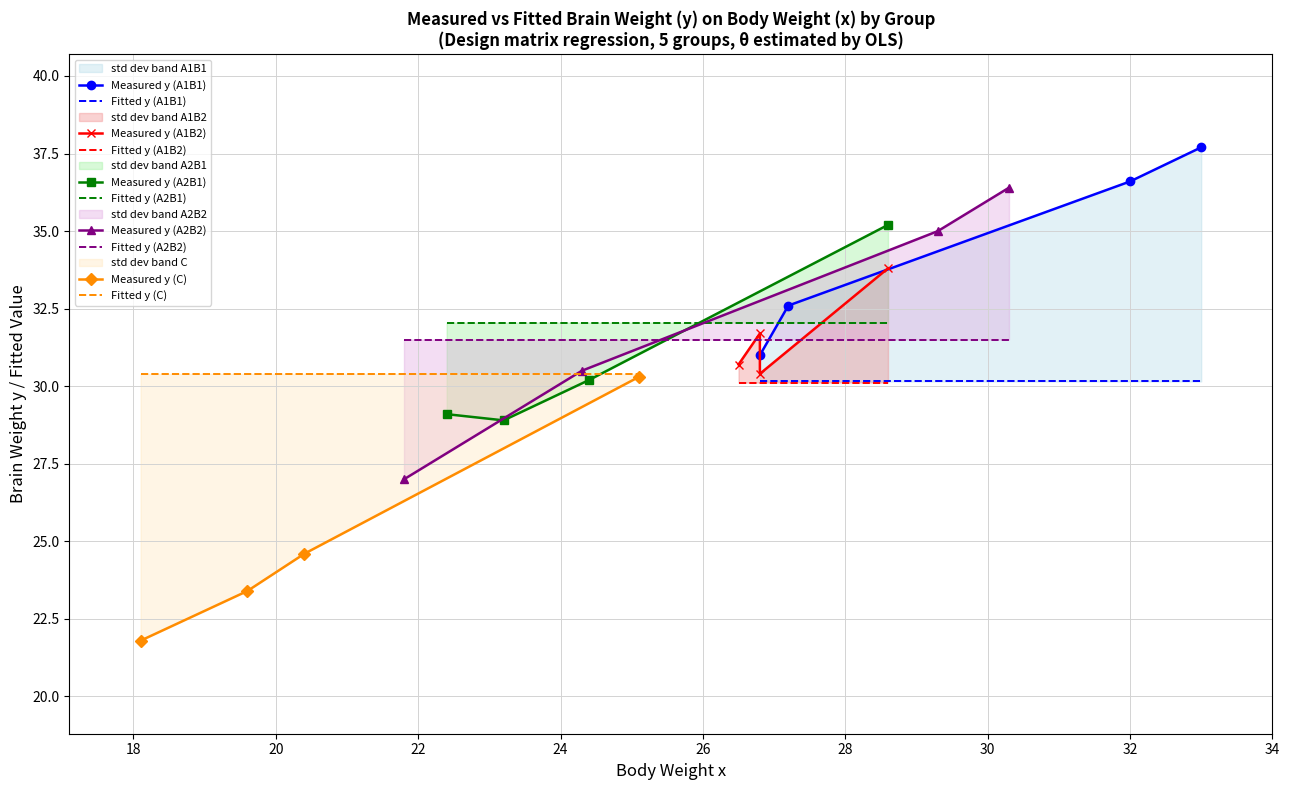

What is the value of the fitted l(1) point at the 9th from the left?

30.2